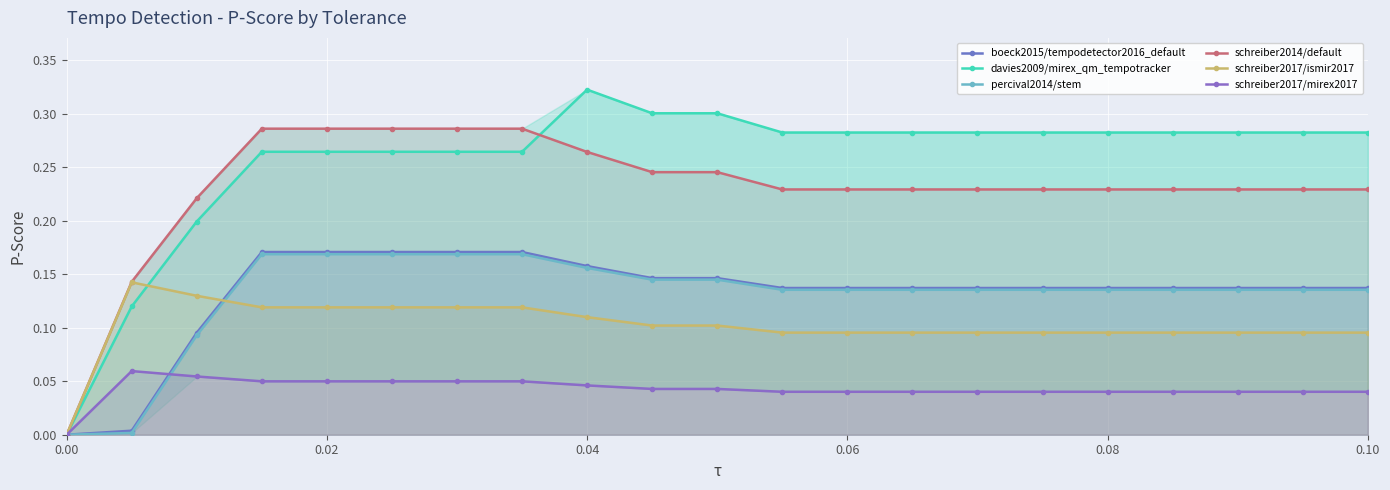

True or false: boeck2015/tempodetector2016_default has a value of 0.2 at 0.04.

True